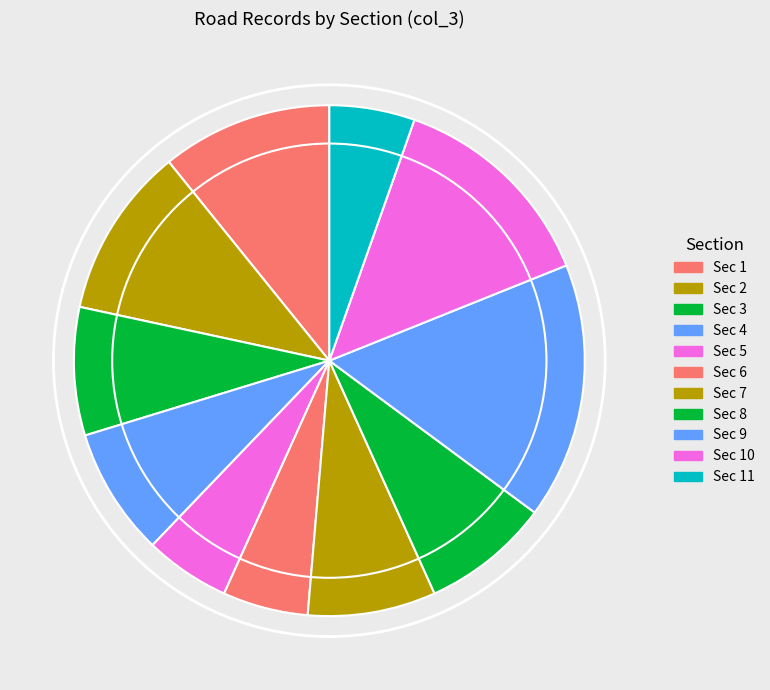

Which slice is the largest?

Sec 9